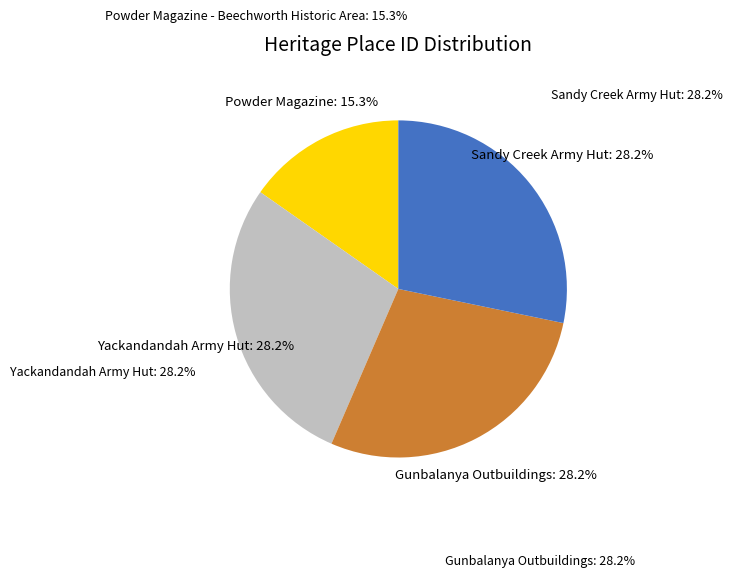

What is the ratio of the value at Gunbalanya Outbuildings to the value at Sandy Creek Army Hut?

1.0